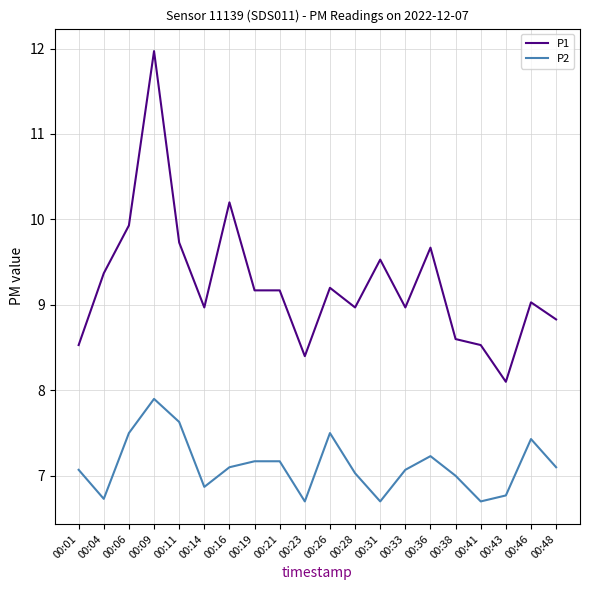

What value does the P1 series have at 00:04?

9.4